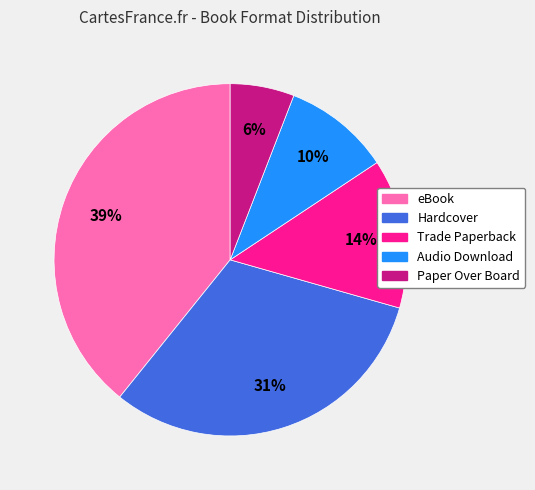

Approximately how many times larger is the value at Audio Download compared to Trade Paperback?

0.7